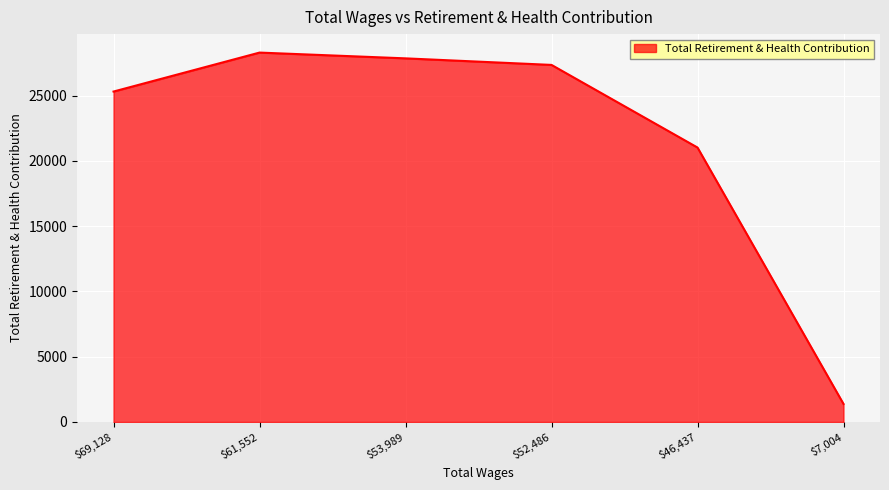

At which label is the value closest to 14843?

$46,437